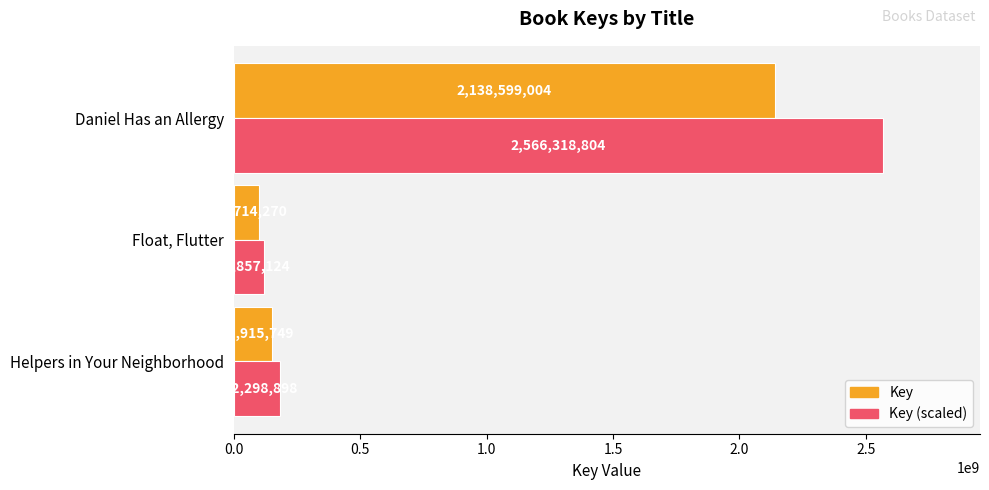

Which series has the widest spread of values?

Key (scaled)